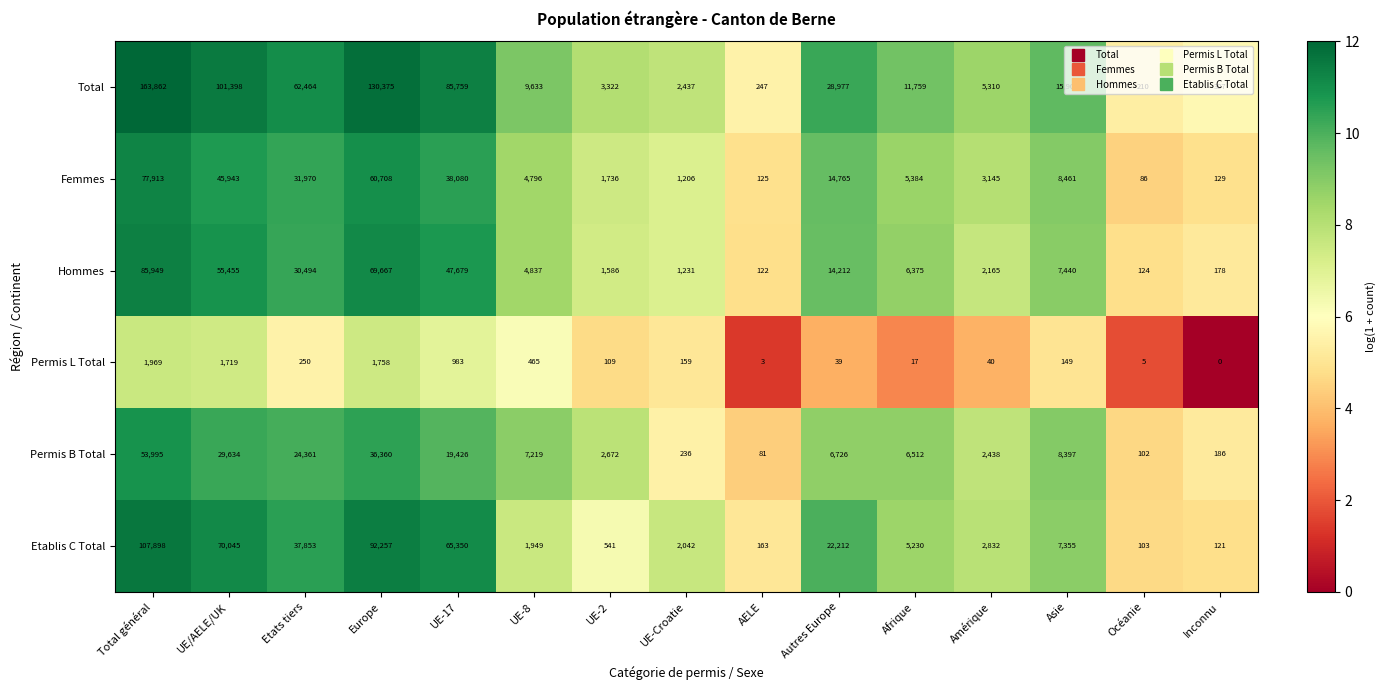

At which category is the sum across all series the highest?

Total général